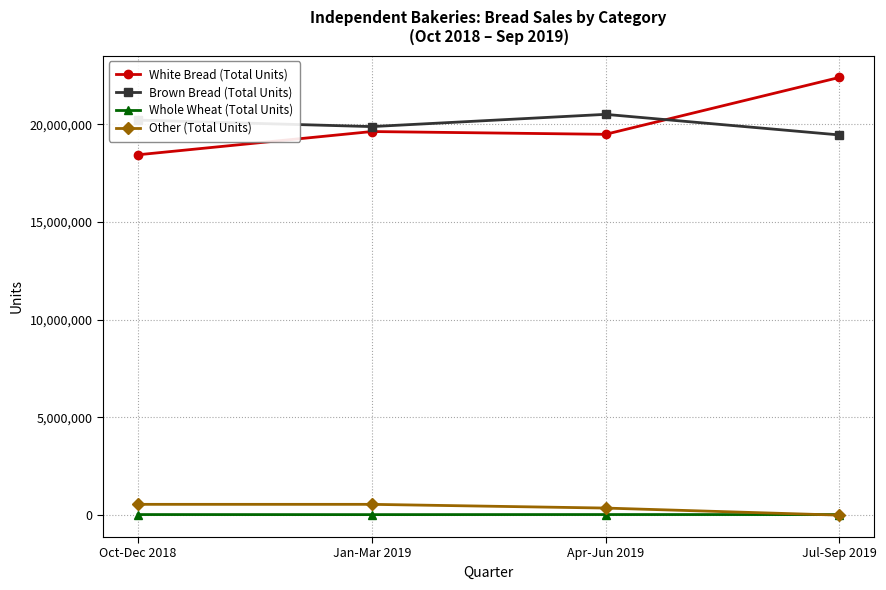

Which series has the largest range (max minus min)?

White Bread (Total Units)